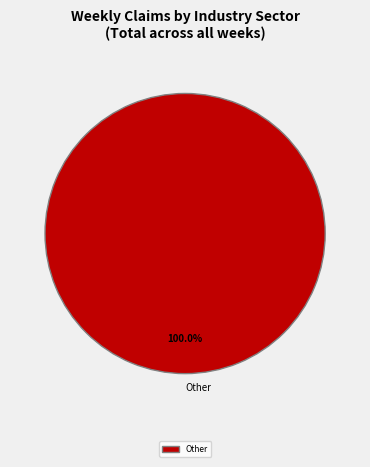

Rank the categories by value from lowest to highest.

Other